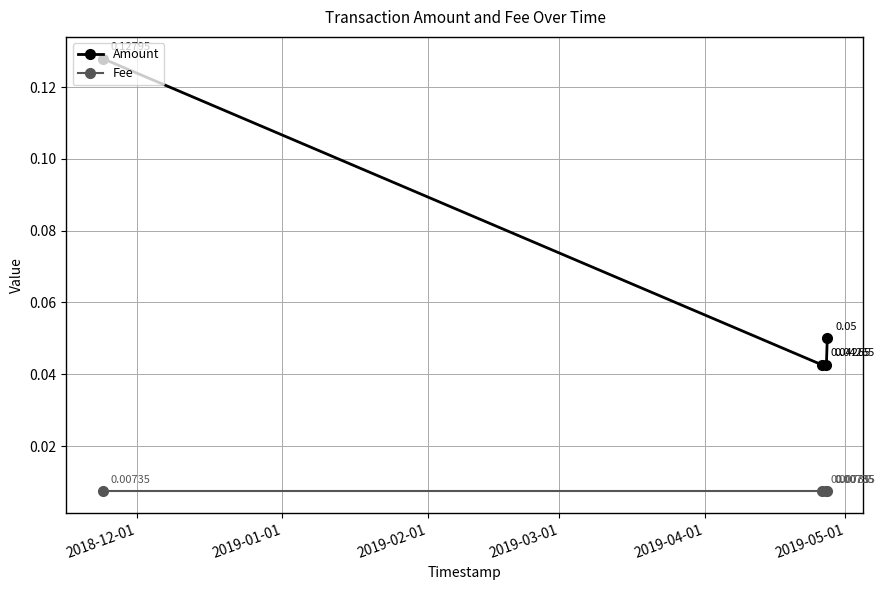

True or false: Fee has more than 0 points higher than both neighbors.

False